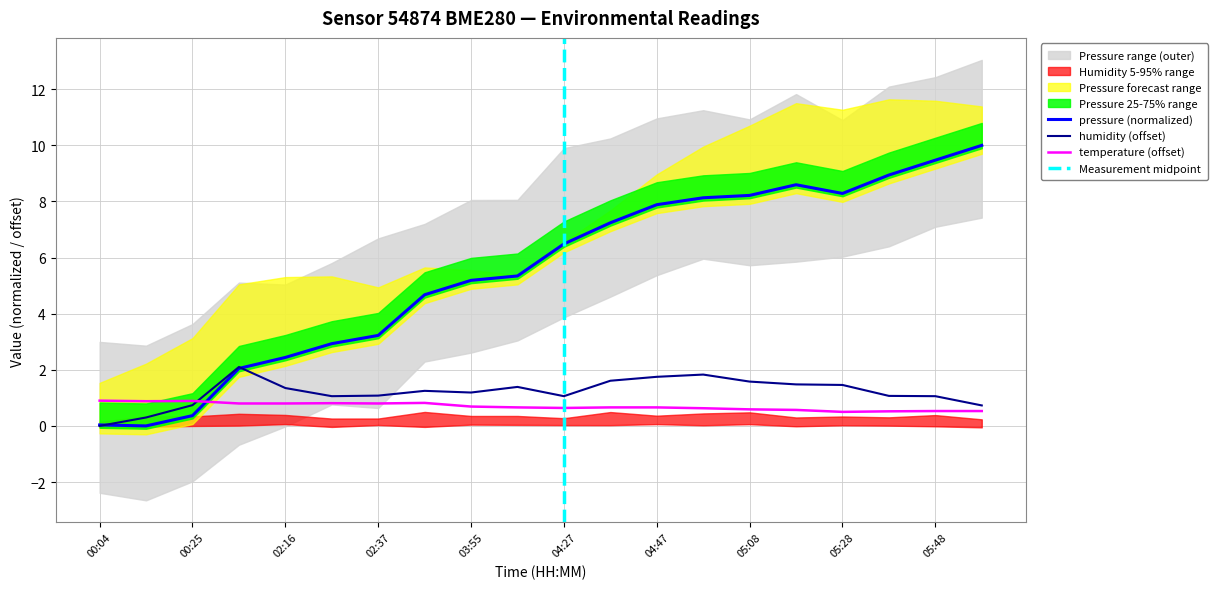

Where is humidity nearest to the value 1?

02:27